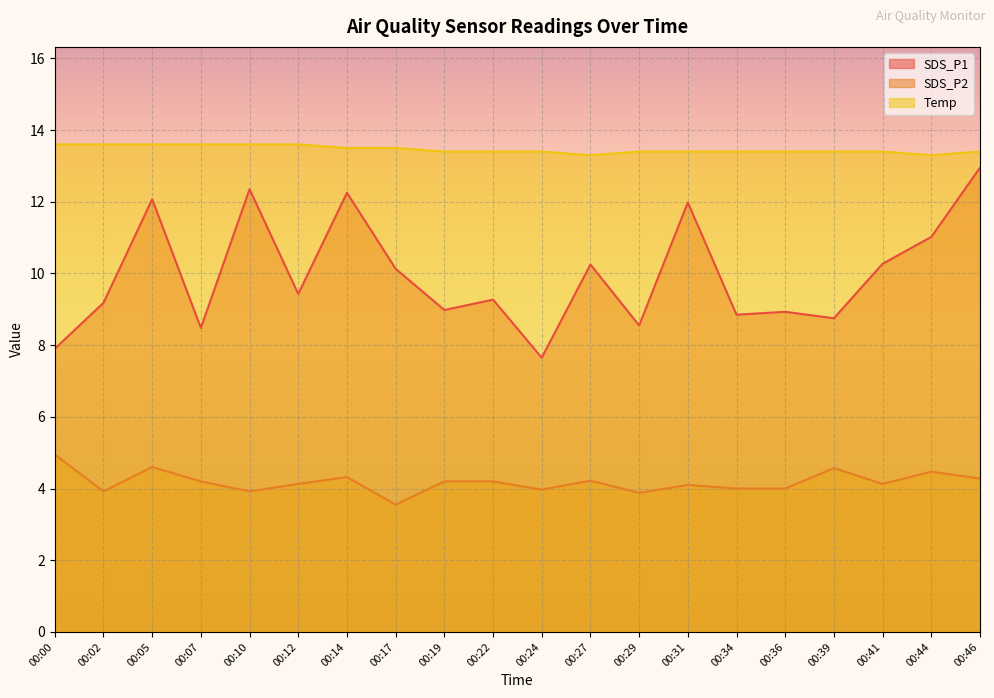

At which category does SDS_P1 reach its first local peak?

00:05